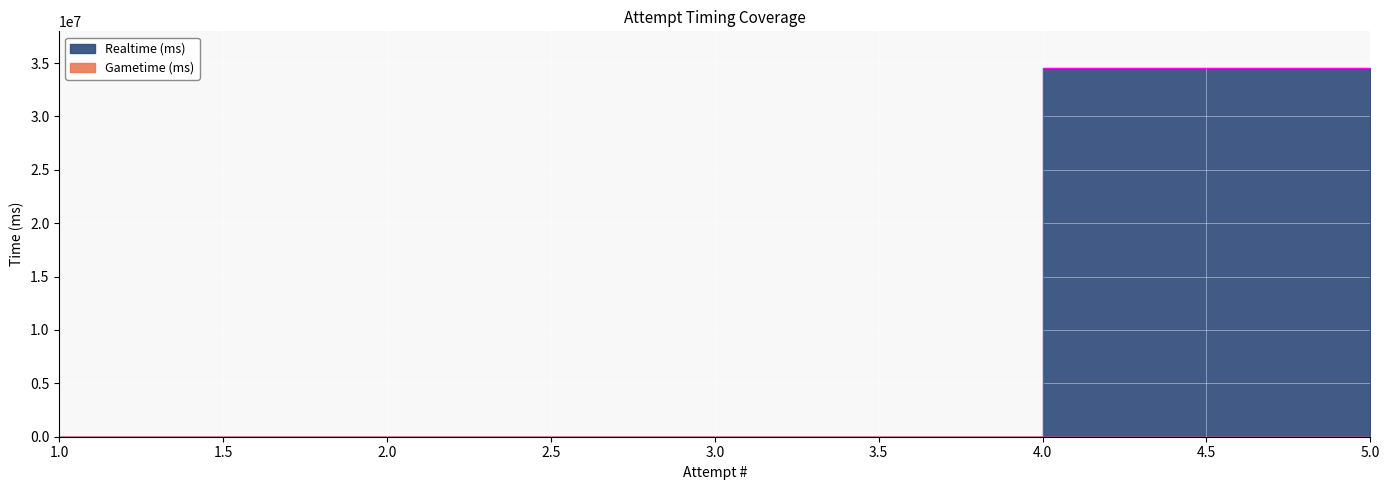

What is the difference between the maximum and minimum values?

34515839